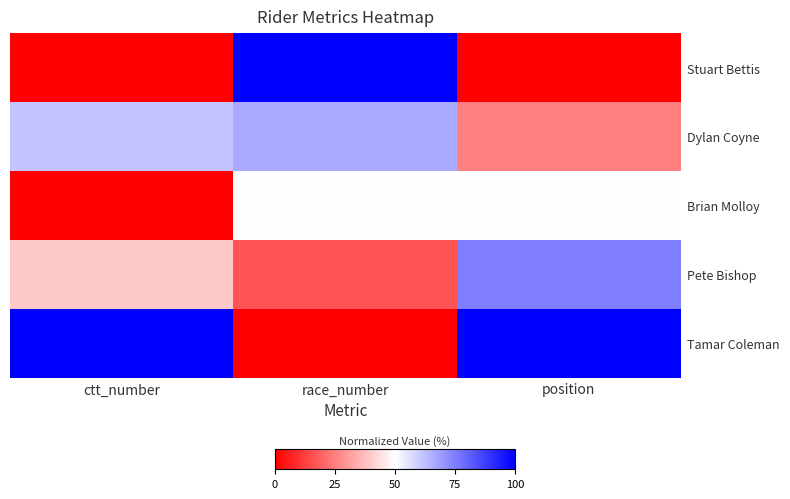

Between ctt_number and position, which series saw the biggest shift?

Brian Molloy